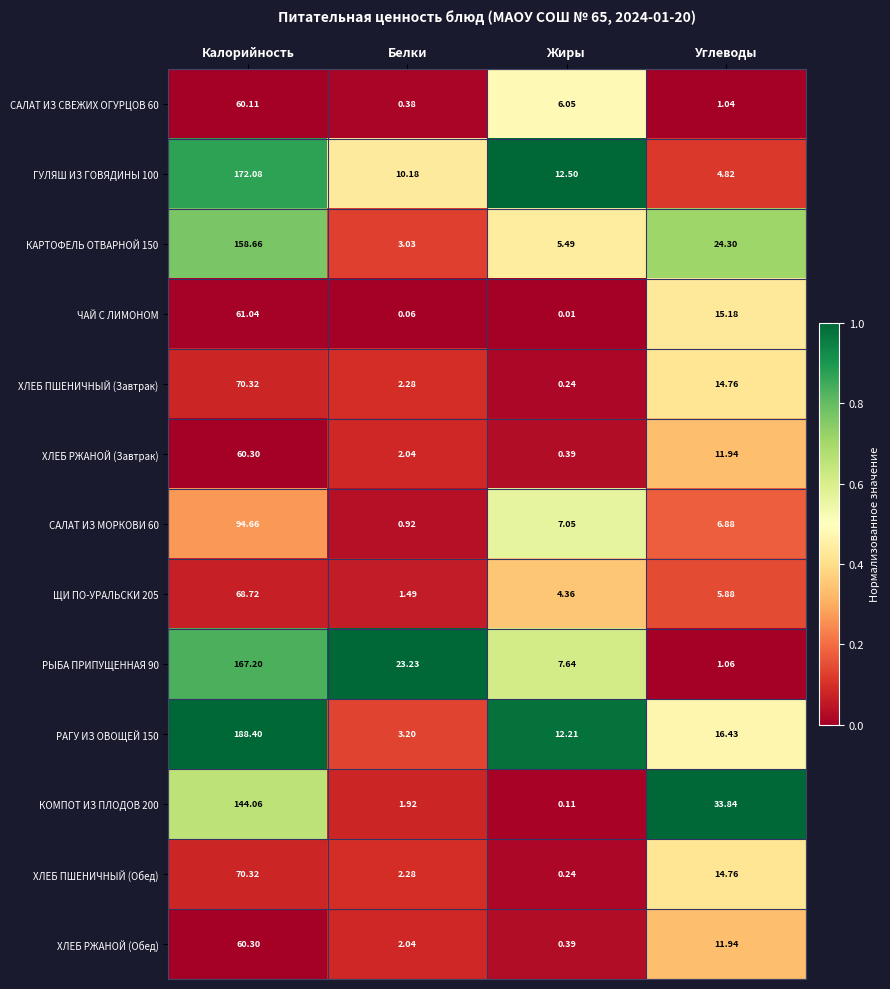

Which category has the highest value in the ХЛЕБ РЖАНОЙ (Завтрак) series?

Калорийность